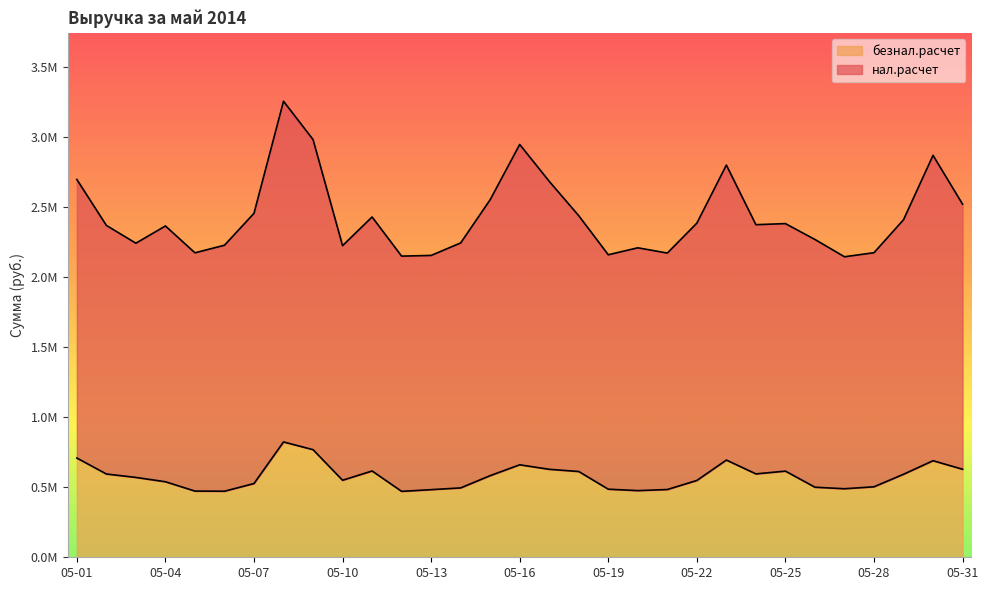

Reading left to right, what are all the values shown in this chart?

нал.расчет: 2697722.8	2369617.0	2242547.0	2365732.6	2174034.8	2228059.7	2455948.8	3256258.7	2982706.2	2225040.5	2429791.3	2150316.9	2155296.5	2244386.8	2553221.5	2947624.6	2684278.0	2438830.3	2160024.1	2209781.2	2172196.5	2385677.9	2800408.4	2374812.1	2382460.5	2269189.3	2145794.2	2174669.3	2410045.8	2869769.8	2521316.2
безнал.расчет: 708709.9	594627.5	570177.9	539314.1	472703.6	471675.6	526471.8	823508.9	768362.5	549971.2	616276.3	470731.8	482837.4	495386.8	582934.6	660323.8	628195.6	612430.3	486146.1	475985.8	483796.2	548448.8	694219.5	595421.1	615188.6	500294.4	489378.0	503280.8	592726.9	689493.1	628575.6